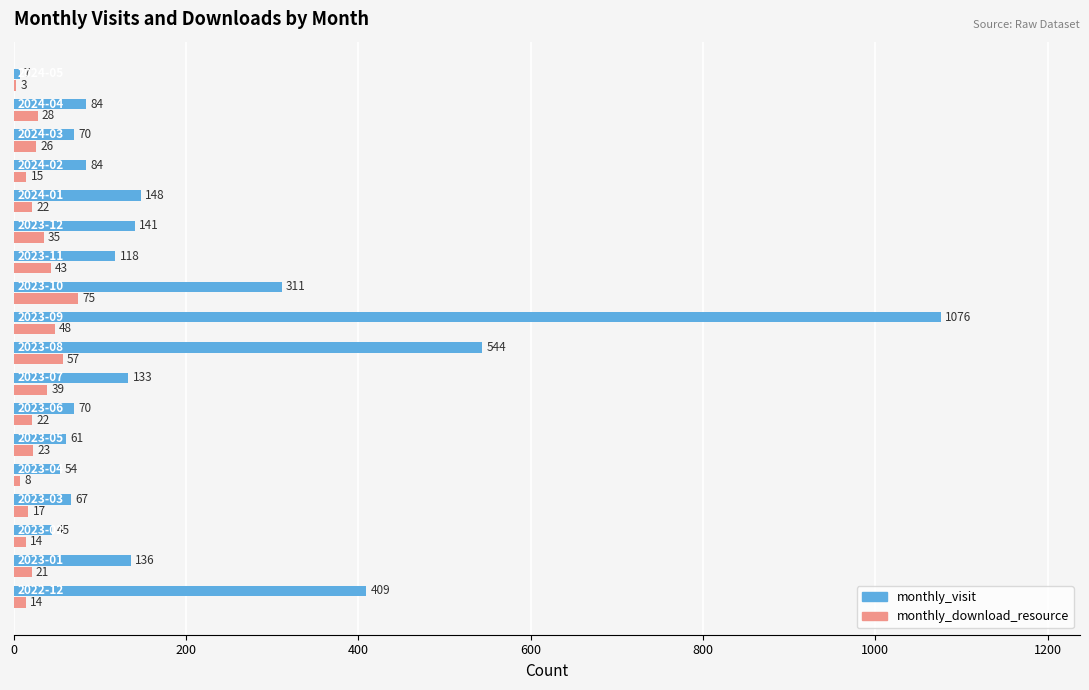

What is the highest value of the monthly_download_resource series?

75